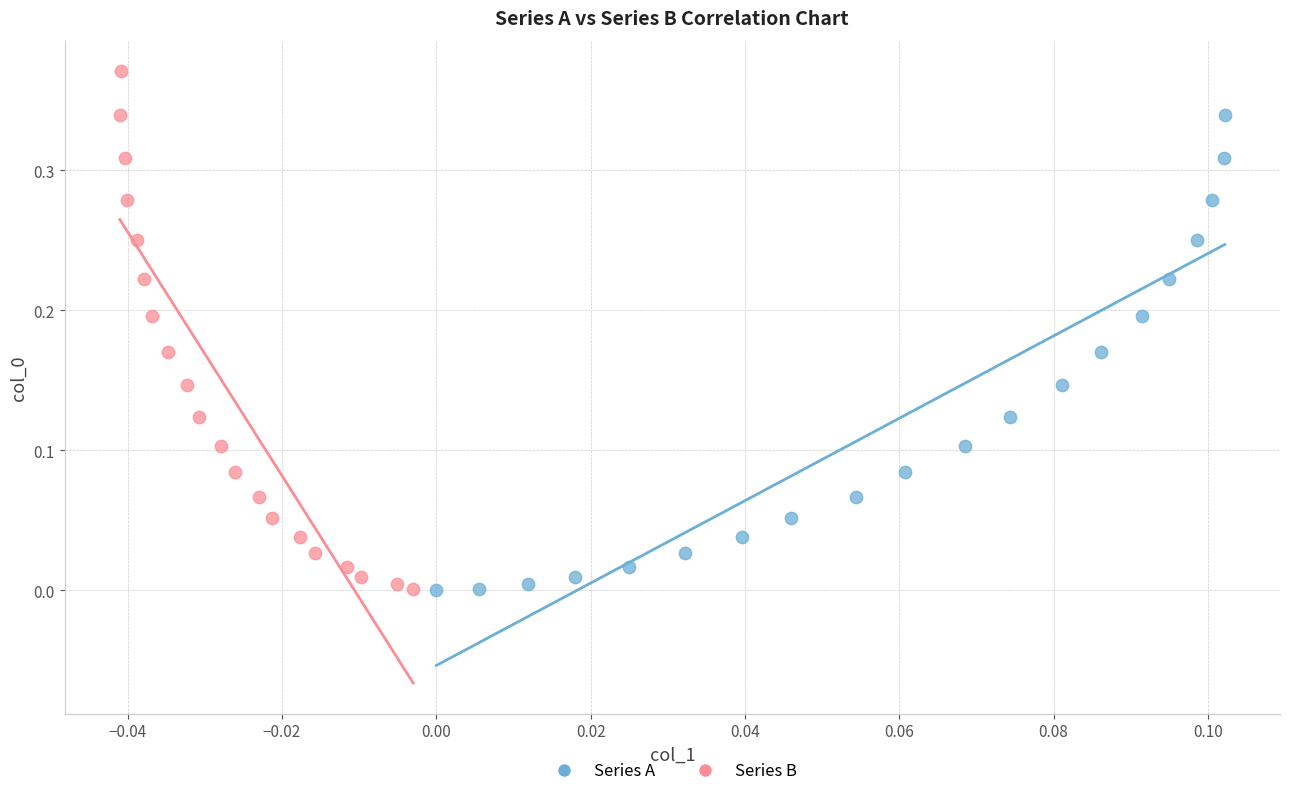

Which series contains the highest Y value?

Series B